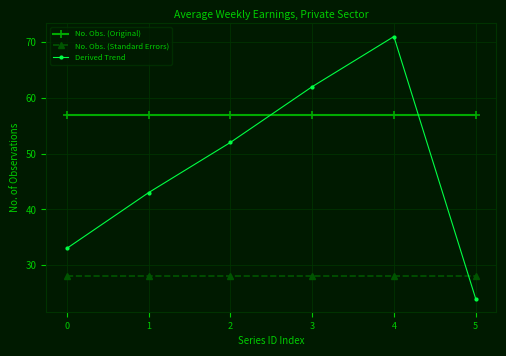

What is the difference between the maximum and second lowest values in the Derived Trend series?

38